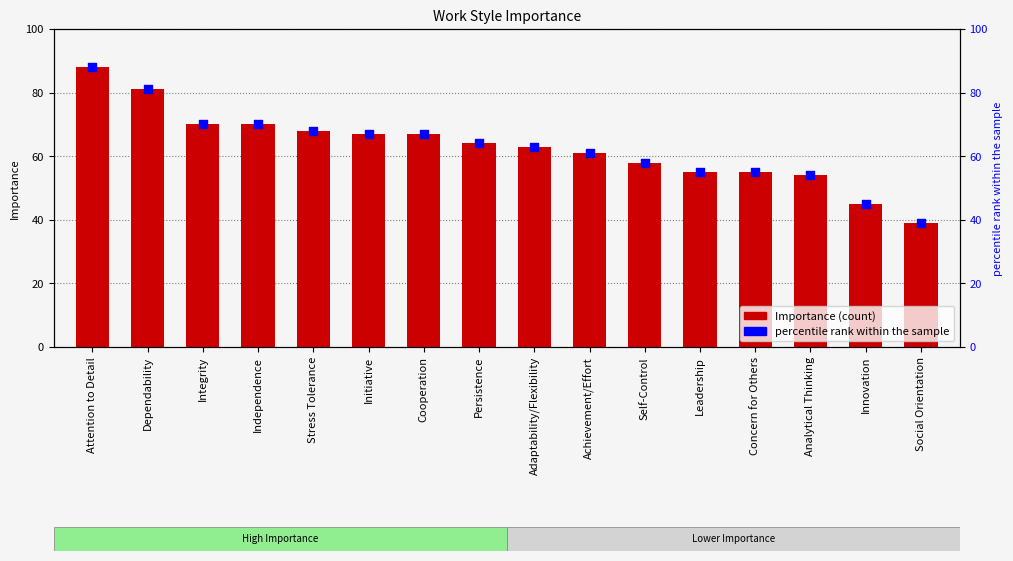

What are all the series names shown in the legend?

Importance, percentile rank within the sample